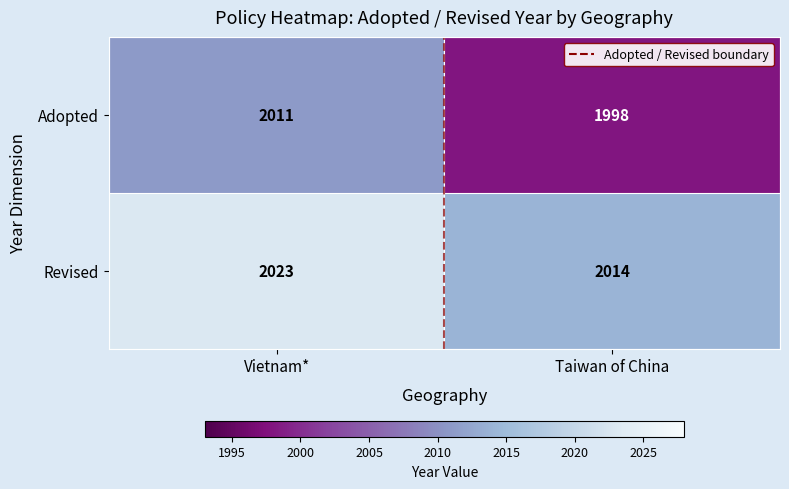

What is the total value across all series at Vietnam*?

4034